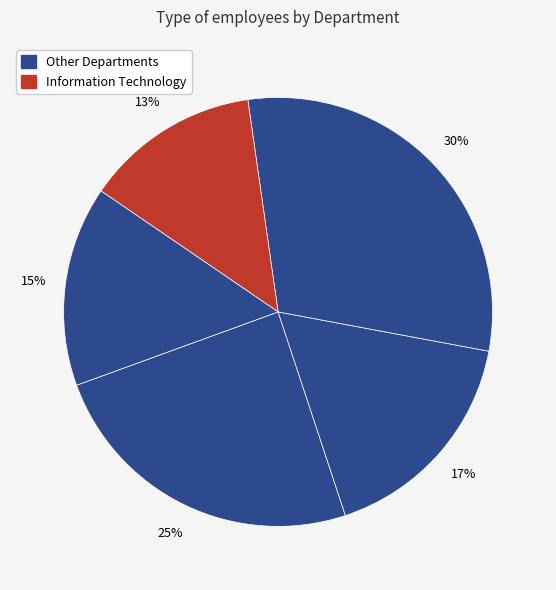

How many segments does this pie chart have?

5